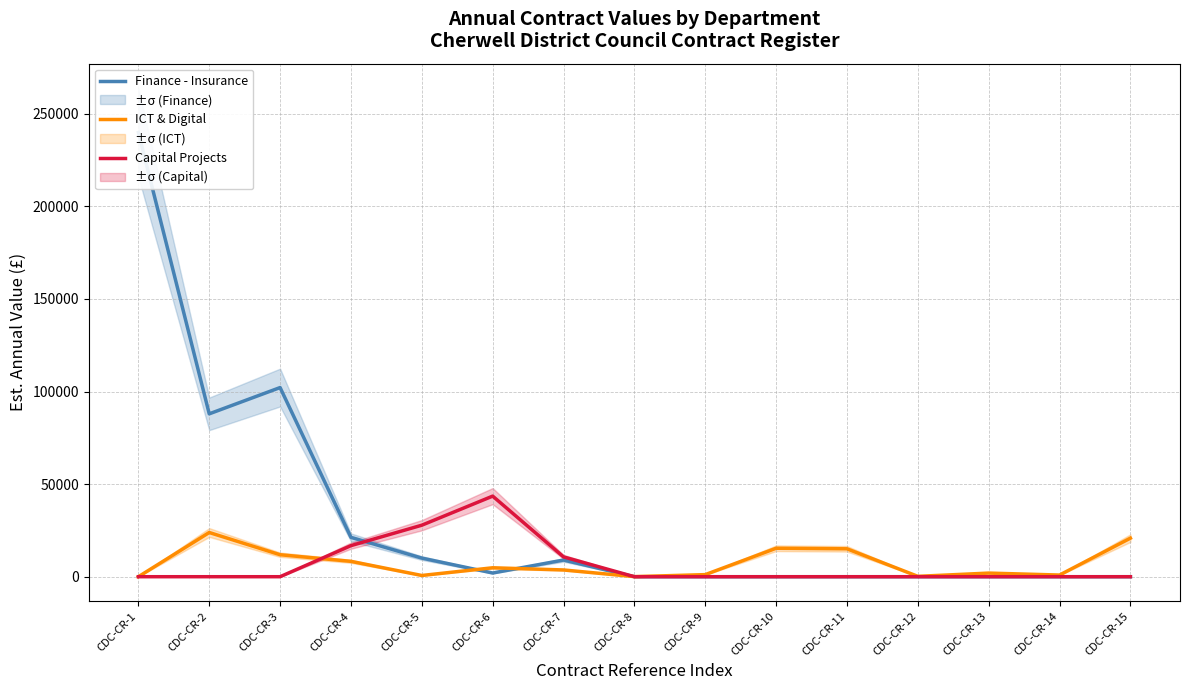

In ICT & Digital, how many points are lower than both neighbors (excluding endpoints)?

4